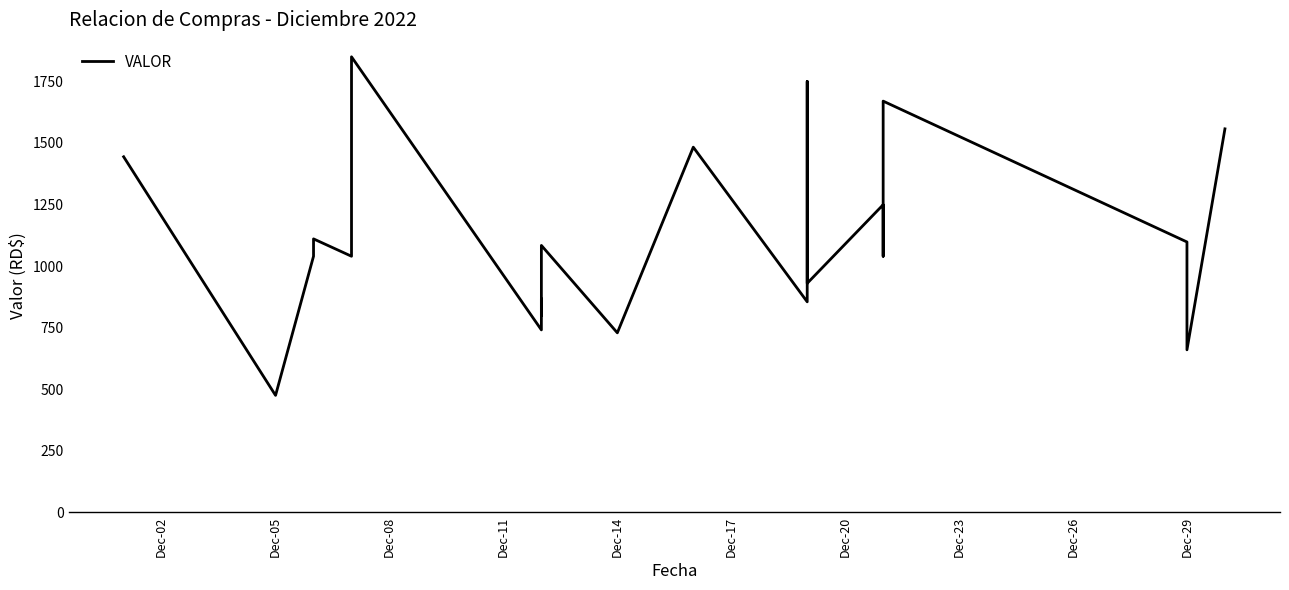

What is the sum of all values?

23473.3